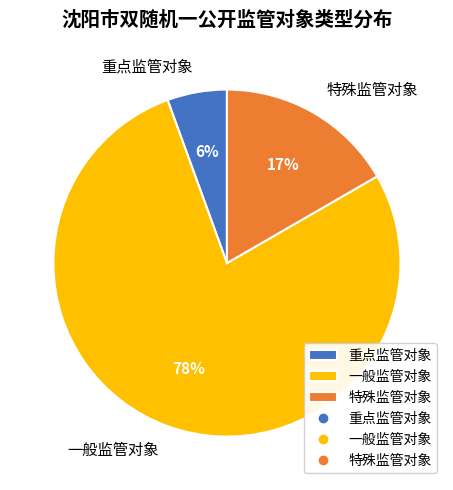

To the nearest percent, what portion does 重点监管对象 represent?

6%